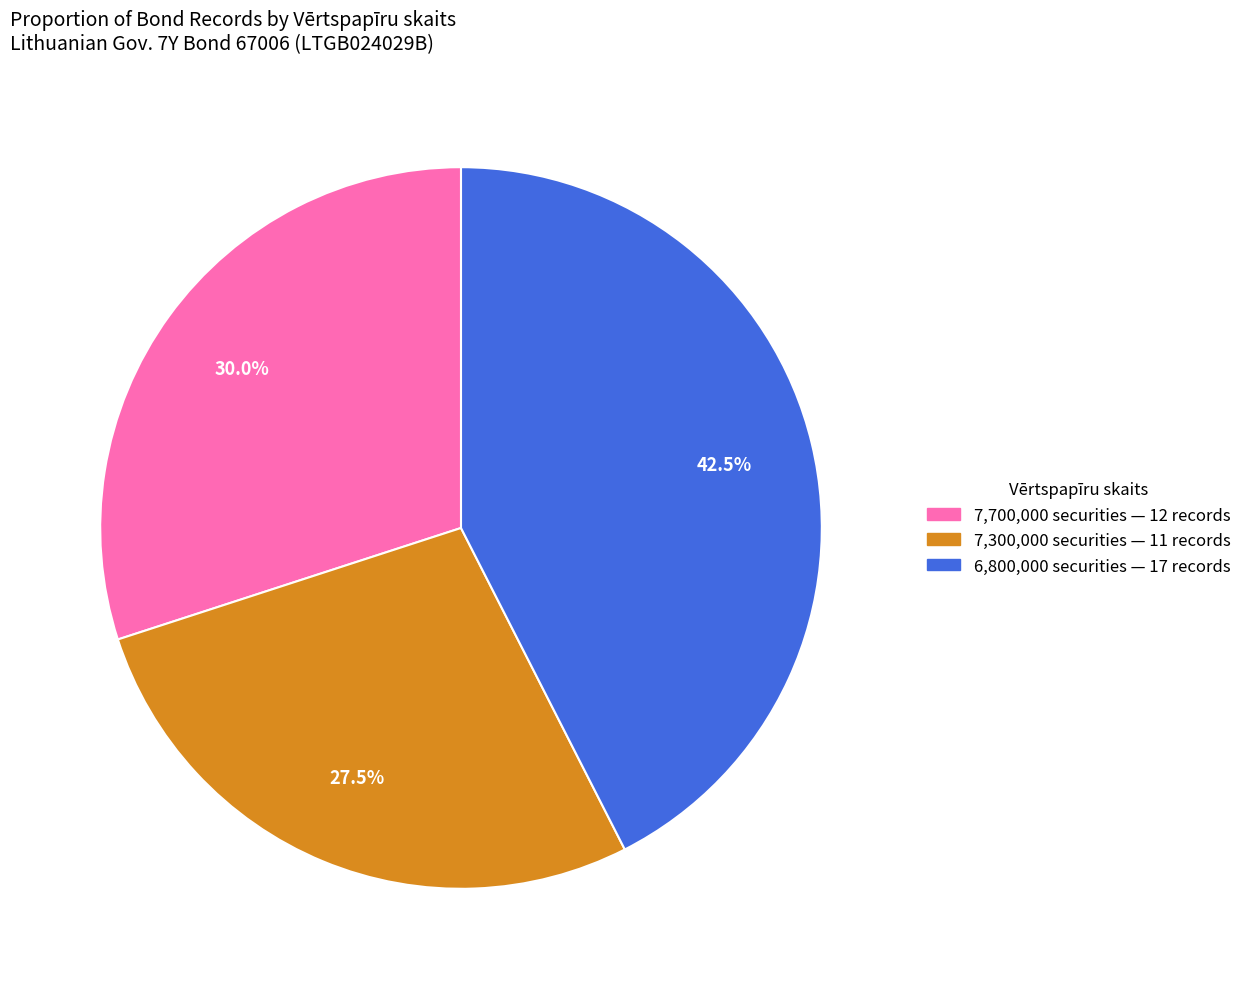

Is there any slice that represents more than half of the pie?

No